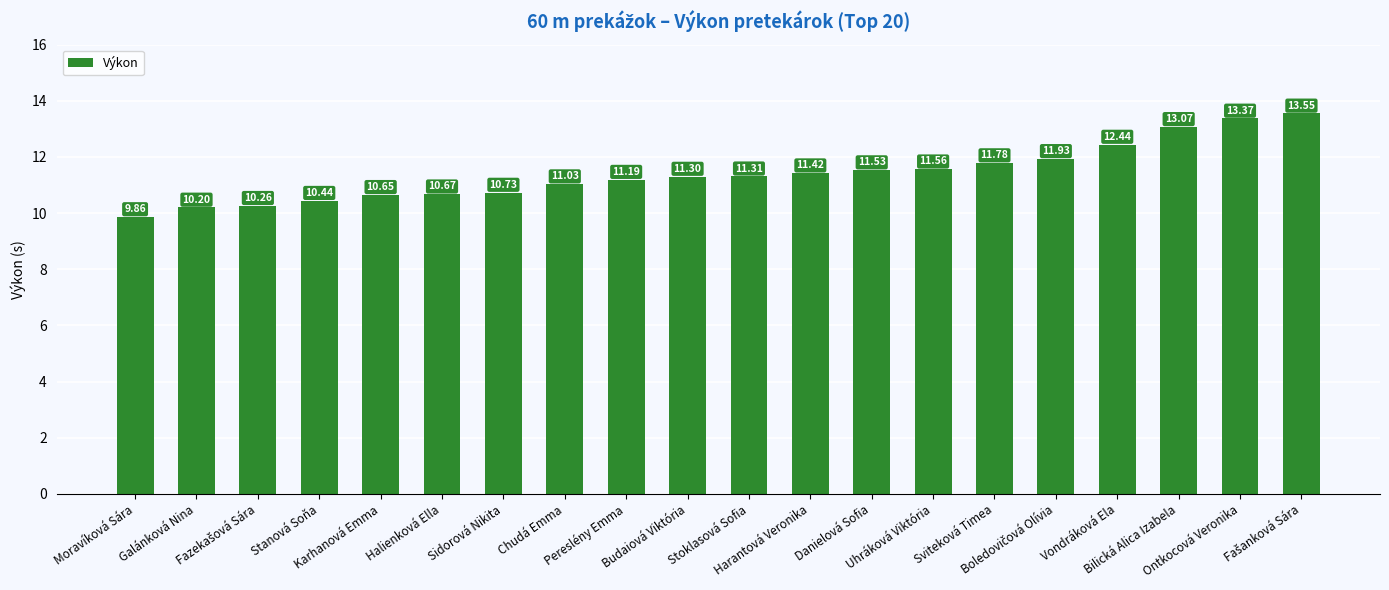

What is the difference between the maximum and minimum values?

3.7